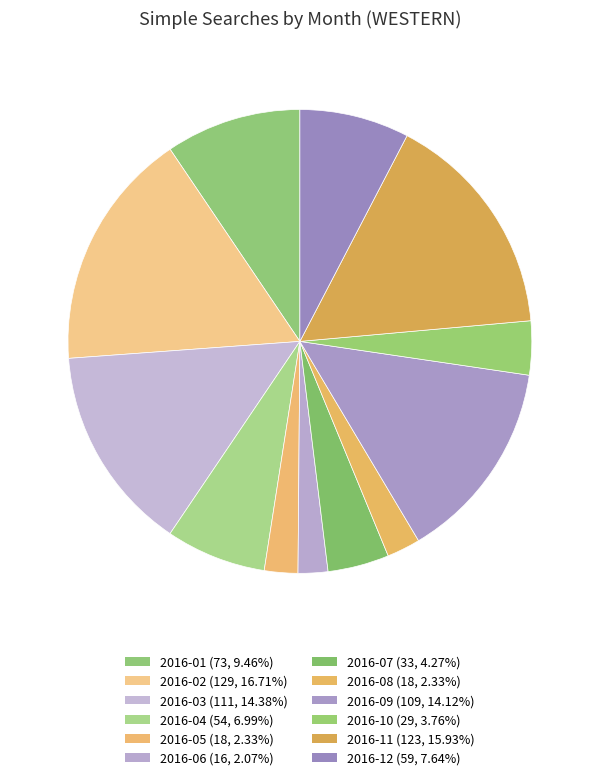

Which slice is the largest?

2016-02